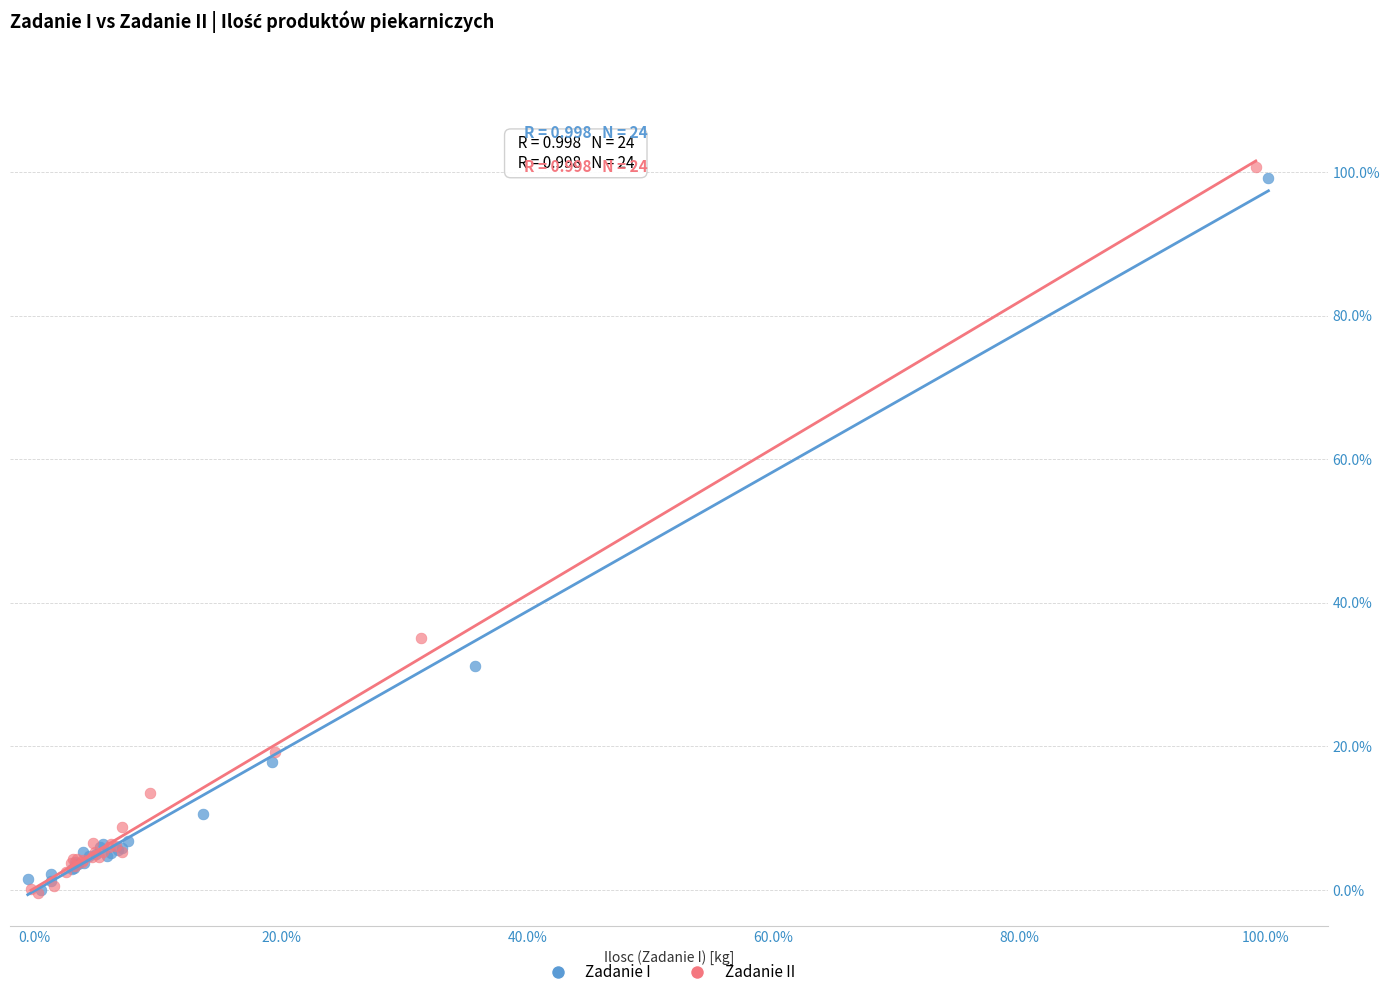

Which series reaches the maximum Y coordinate?

Zadanie II